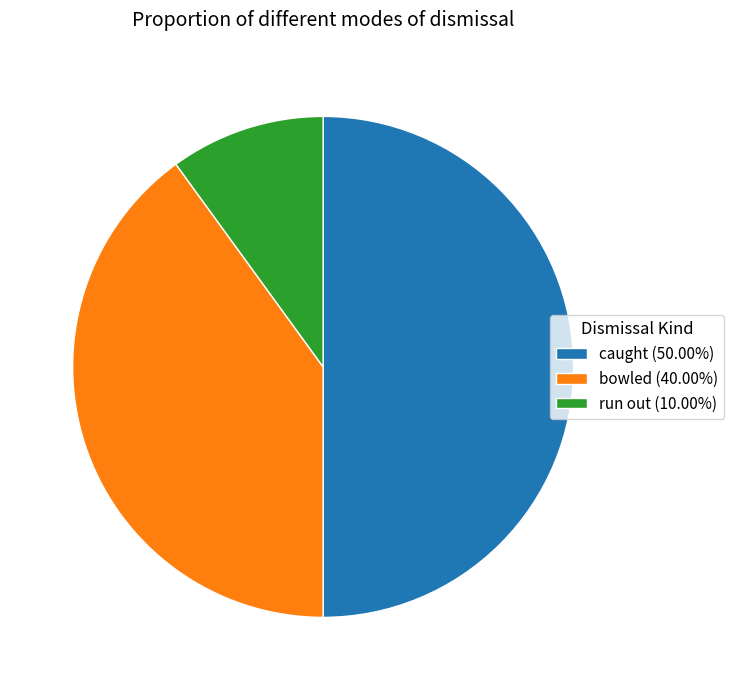

Combined, do run out (10.00%) and caught (50.00%) account for over 50%?

Yes